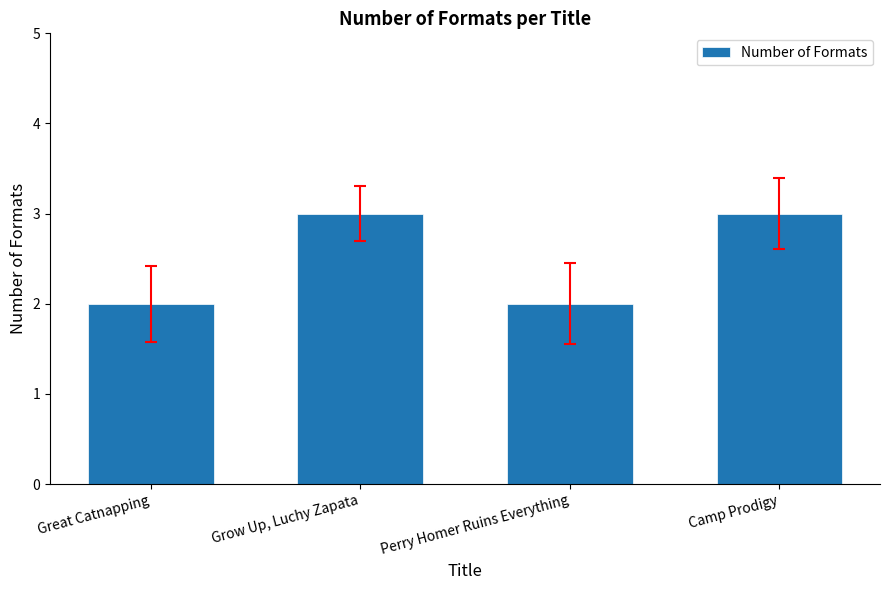

Reading left to right, list all the values displayed in this chart.

2	3	2	3